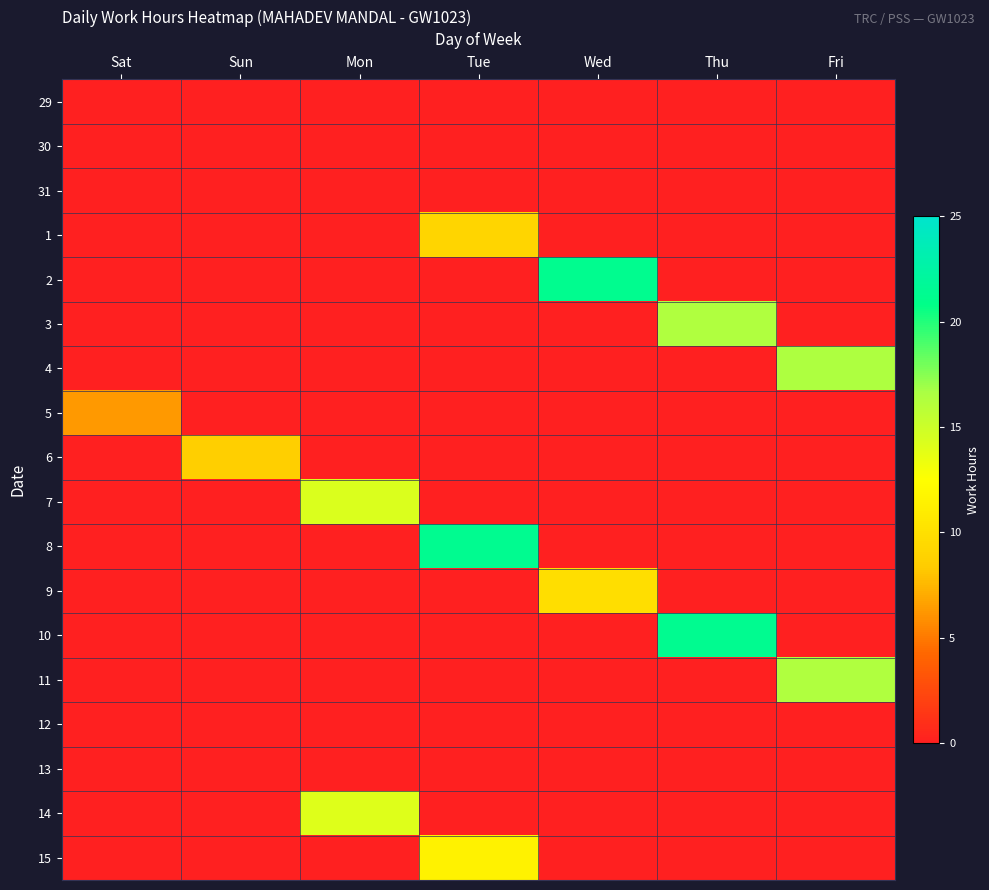

At which category is the sum across all series the highest?

Tue